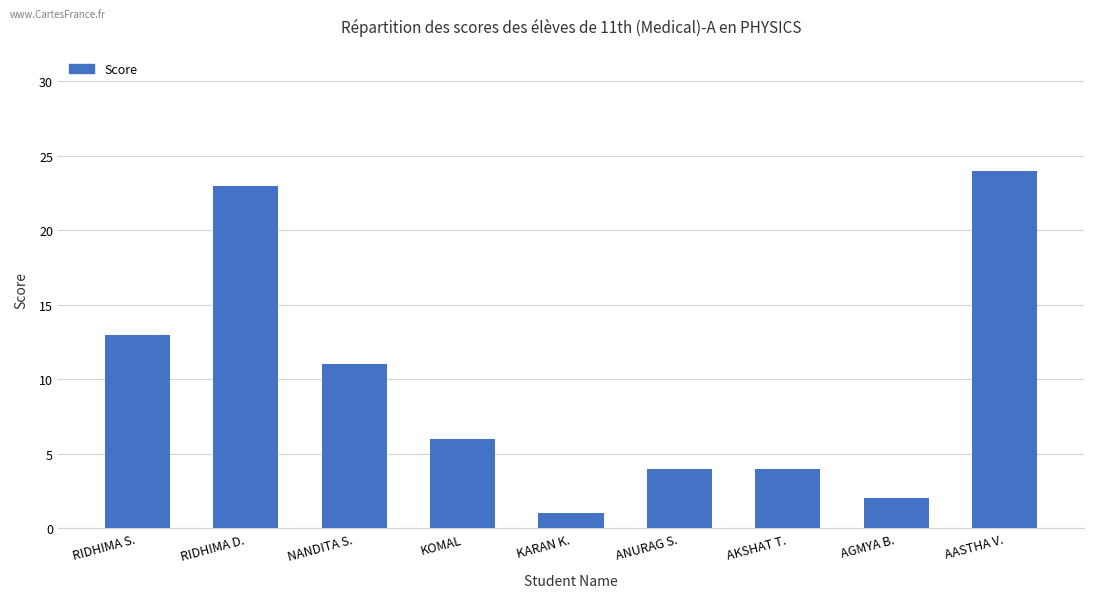

Read the value at AKSHAT T..

4